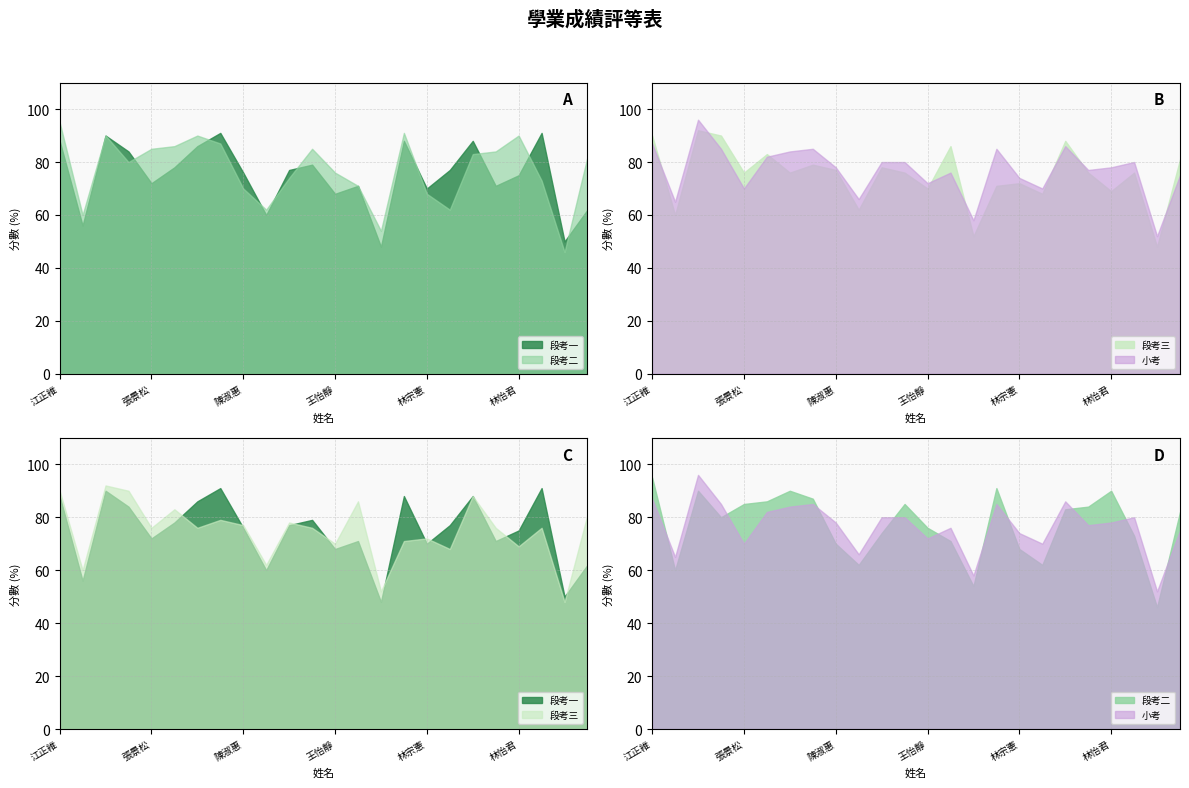

What is the difference between the maximum and minimum values in the 段考二 series?

49